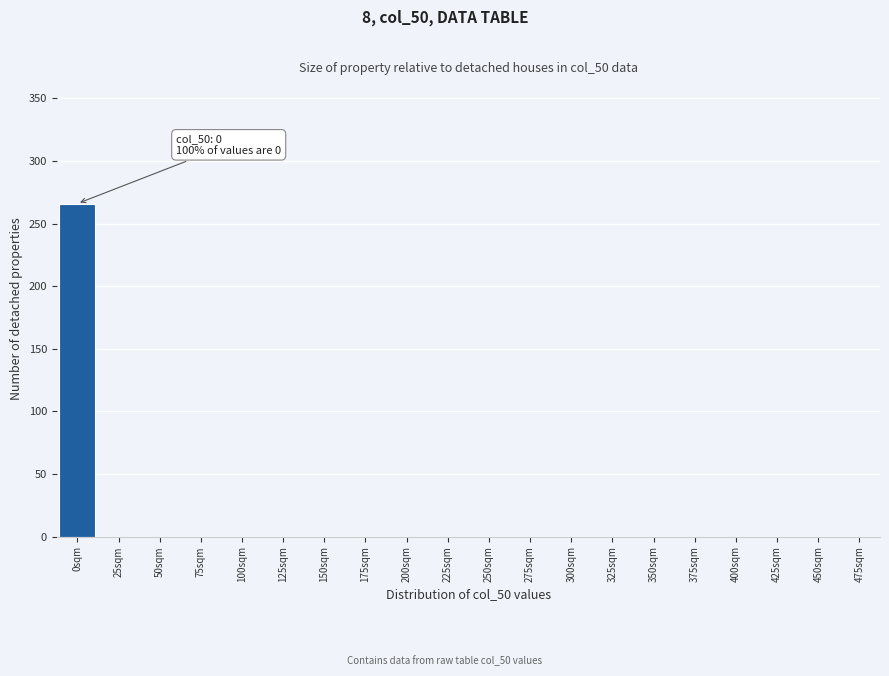

Which range on the x-axis has the tallest bar?

-12.5 to 12.5